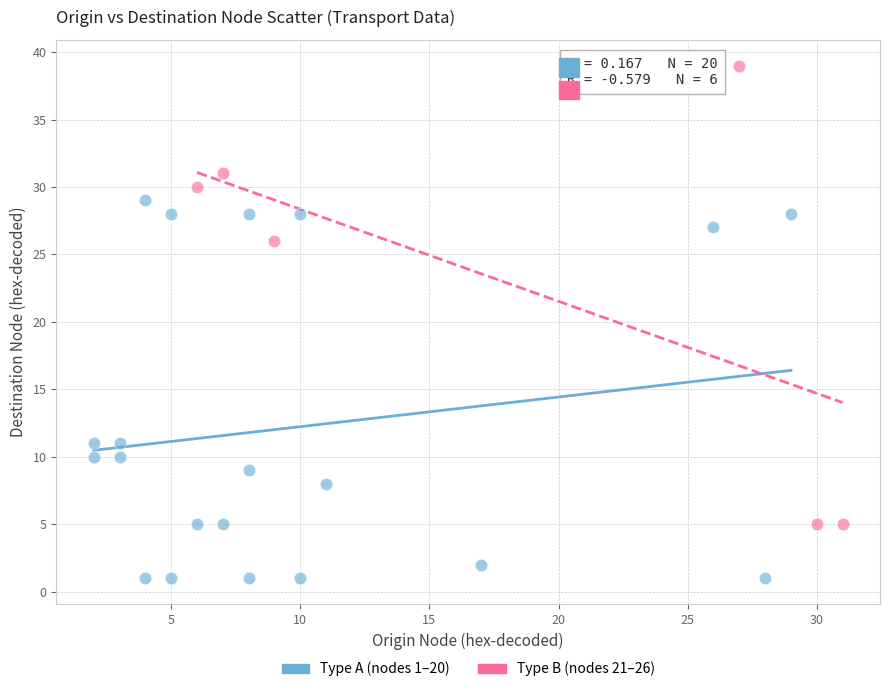

Which series contains the lowest Y value?

Type A (nodes 1–20)